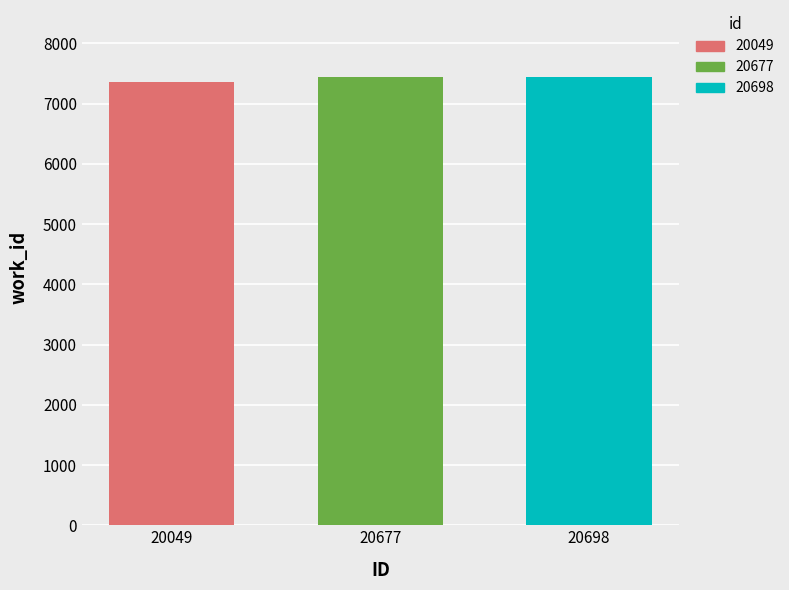

Which category has the lowest value across all series?

20049